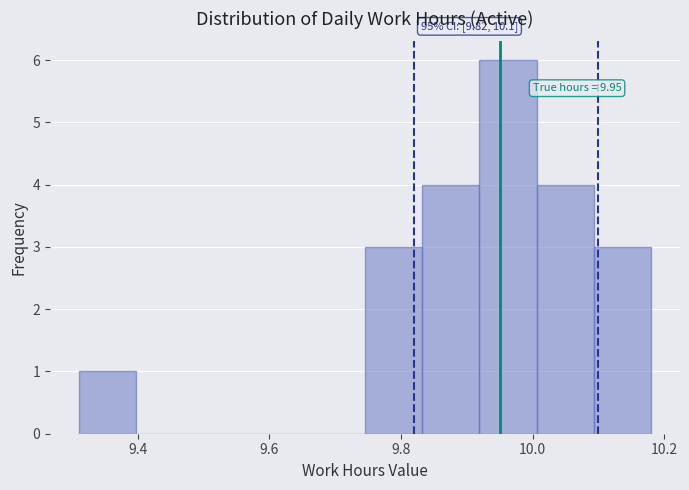

Which range on the x-axis has the tallest bar?

9.92 to 10.00